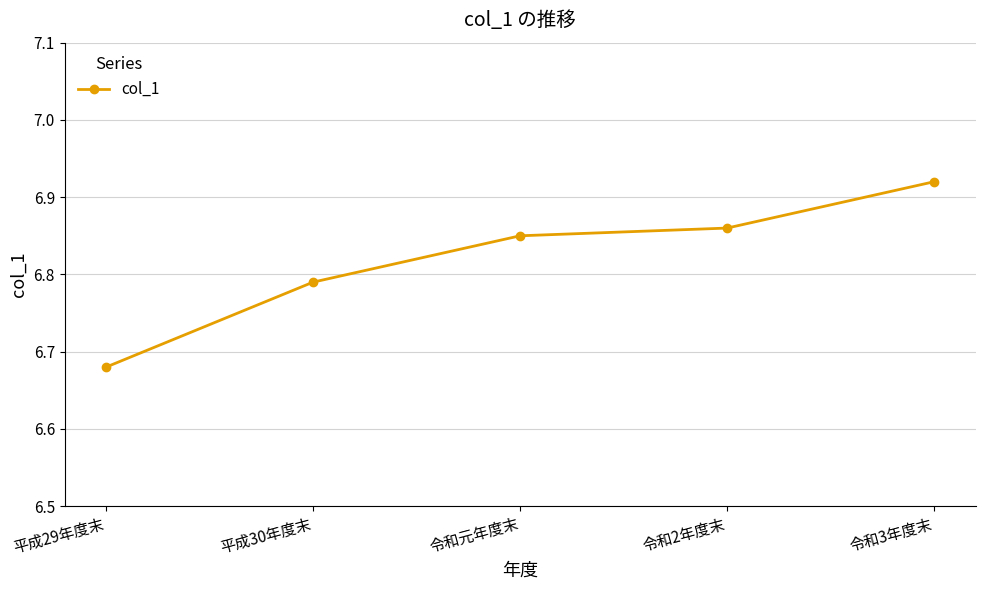

What is the label of the 3rd point from the right?

令和元年度末